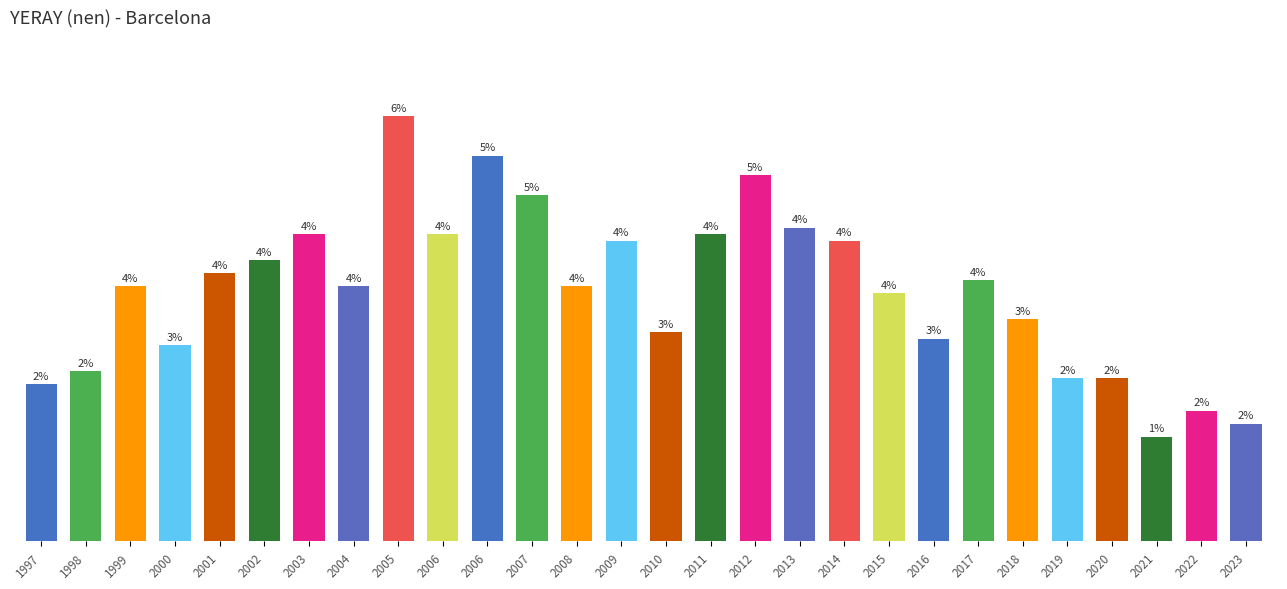

Does the chart contain any negative values?

No